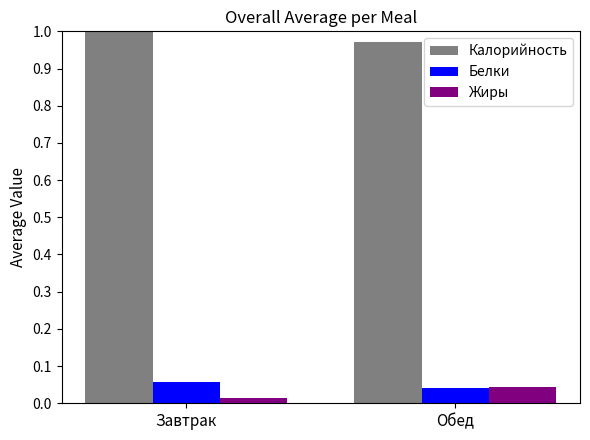

At Завтрак, list the series in order from largest to smallest.

Калорийность, Белки, Жиры